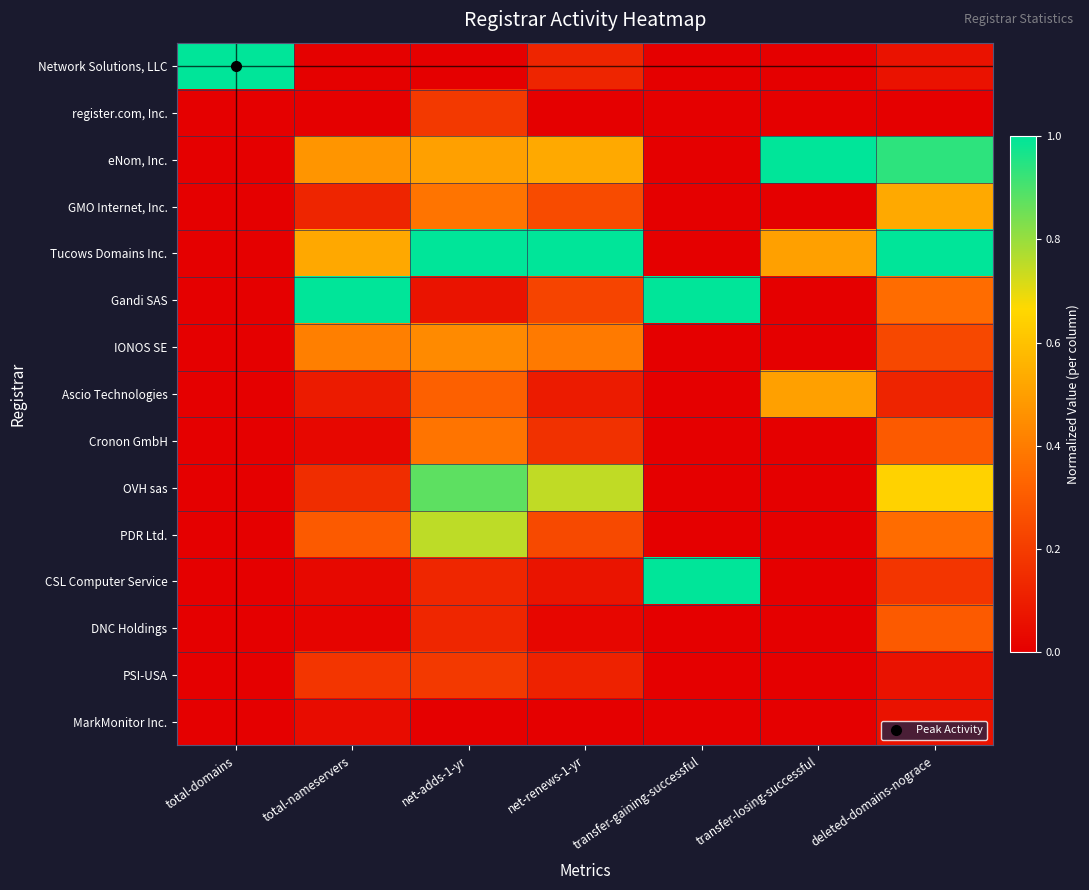

Reading left to right, what are all the values shown in this chart?

Network Solutions, LLC: total-domains=1.0	total-nameservers=0.0	net-adds-1-yr=0.0	net-renews-1-yr=0.1	transfer-gaining-successful=0.0	transfer-losing-successful=0.0	deleted-domains-nograce=0.1
register.com, Inc.: total-domains=0.0	total-nameservers=0.0	net-adds-1-yr=0.2	net-renews-1-yr=0.0	transfer-gaining-successful=0.0	transfer-losing-successful=0.0	deleted-domains-nograce=0.0
eNom, Inc.: total-domains=0.0	total-nameservers=0.5	net-adds-1-yr=0.5	net-renews-1-yr=0.5	transfer-gaining-successful=0.0	transfer-losing-successful=1.0	deleted-domains-nograce=0.9
GMO Internet, Inc.: total-domains=0.0	total-nameservers=0.1	net-adds-1-yr=0.4	net-renews-1-yr=0.2	transfer-gaining-successful=0.0	transfer-losing-successful=0.0	deleted-domains-nograce=0.5
Tucows Domains Inc.: total-domains=0.0	total-nameservers=0.5	net-adds-1-yr=1.0	net-renews-1-yr=1.0	transfer-gaining-successful=0.0	transfer-losing-successful=0.5	deleted-domains-nograce=1.0
Gandi SAS: total-domains=0.0	total-nameservers=1.0	net-adds-1-yr=0.1	net-renews-1-yr=0.2	transfer-gaining-successful=1.0	transfer-losing-successful=0.0	deleted-domains-nograce=0.4
IONOS SE: total-domains=0.0	total-nameservers=0.4	net-adds-1-yr=0.4	net-renews-1-yr=0.4	transfer-gaining-successful=0.0	transfer-losing-successful=0.0	deleted-domains-nograce=0.2
Ascio Technologies: total-domains=0.0	total-nameservers=0.1	net-adds-1-yr=0.3	net-renews-1-yr=0.1	transfer-gaining-successful=0.0	transfer-losing-successful=0.5	deleted-domains-nograce=0.1
Cronon GmbH: total-domains=0.0	total-nameservers=0.0	net-adds-1-yr=0.4	net-renews-1-yr=0.2	transfer-gaining-successful=0.0	transfer-losing-successful=0.0	deleted-domains-nograce=0.3
OVH sas: total-domains=0.0	total-nameservers=0.1	net-adds-1-yr=0.9	net-renews-1-yr=0.7	transfer-gaining-successful=0.0	transfer-losing-successful=0.0	deleted-domains-nograce=0.6
PDR Ltd.: total-domains=0.0	total-nameservers=0.3	net-adds-1-yr=0.8	net-renews-1-yr=0.2	transfer-gaining-successful=0.0	transfer-losing-successful=0.0	deleted-domains-nograce=0.4
CSL Computer Service: total-domains=0.0	total-nameservers=0.0	net-adds-1-yr=0.1	net-renews-1-yr=0.1	transfer-gaining-successful=1.0	transfer-losing-successful=0.0	deleted-domains-nograce=0.2
DNC Holdings: total-domains=0.0	total-nameservers=0.0	net-adds-1-yr=0.1	net-renews-1-yr=0.0	transfer-gaining-successful=0.0	transfer-losing-successful=0.0	deleted-domains-nograce=0.3
PSI-USA: total-domains=0.0	total-nameservers=0.2	net-adds-1-yr=0.2	net-renews-1-yr=0.1	transfer-gaining-successful=0.0	transfer-losing-successful=0.0	deleted-domains-nograce=0.1
MarkMonitor Inc.: total-domains=0.0	total-nameservers=0.0	net-adds-1-yr=0.0	net-renews-1-yr=0.0	transfer-gaining-successful=0.0	transfer-losing-successful=0.0	deleted-domains-nograce=0.1